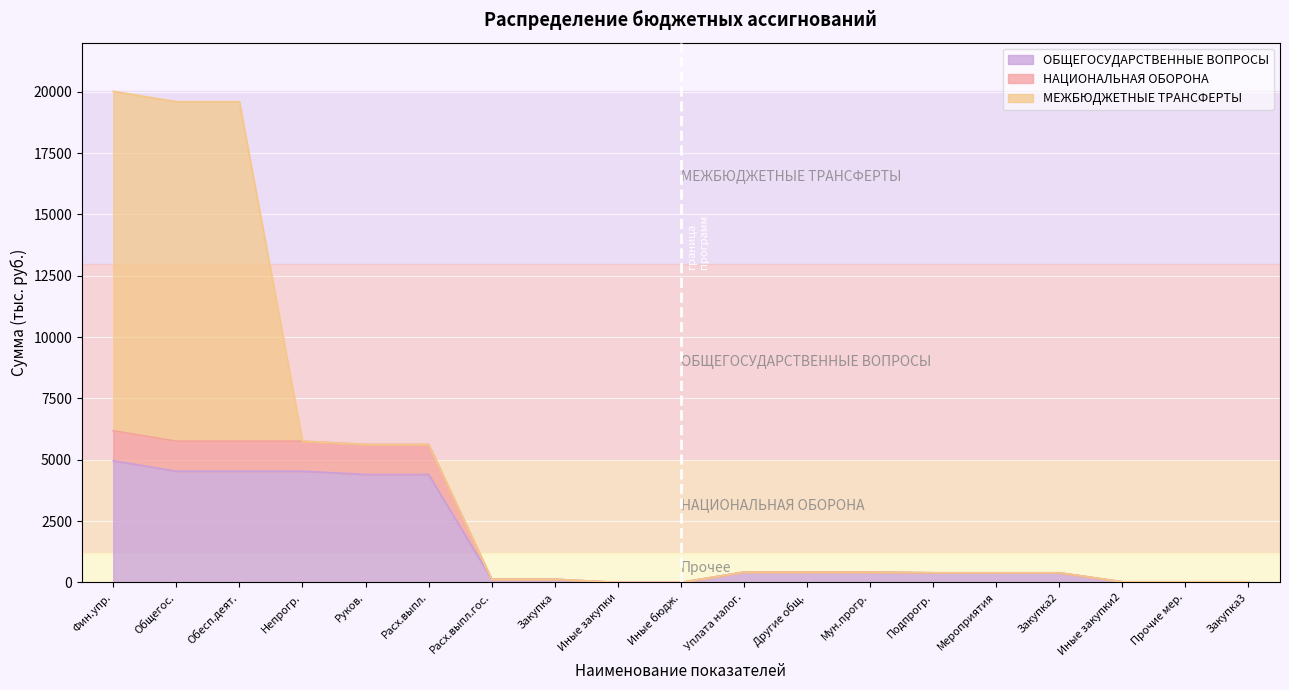

What is the highest value of the ОБЩЕГОСУДАРСТВЕННЫЕ ВОПРОСЫ series?

4959.2